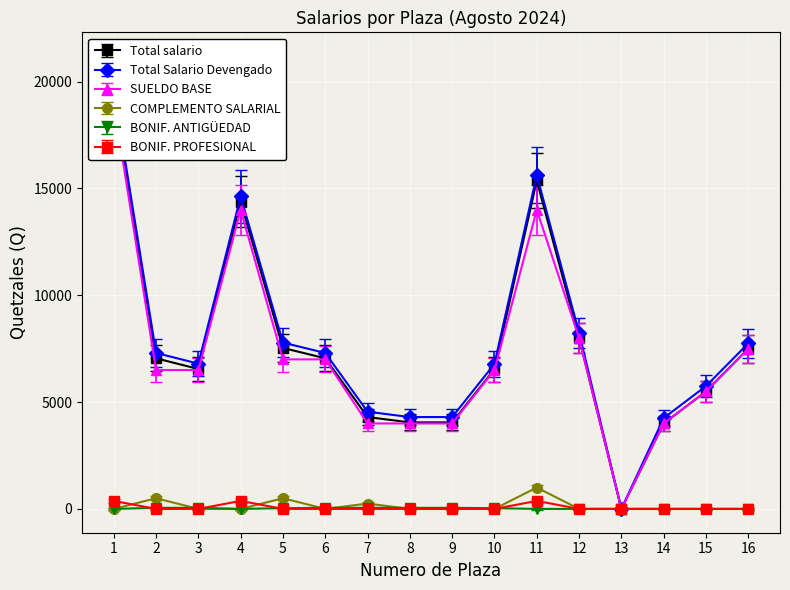

How many lines are shown in the chart?

6